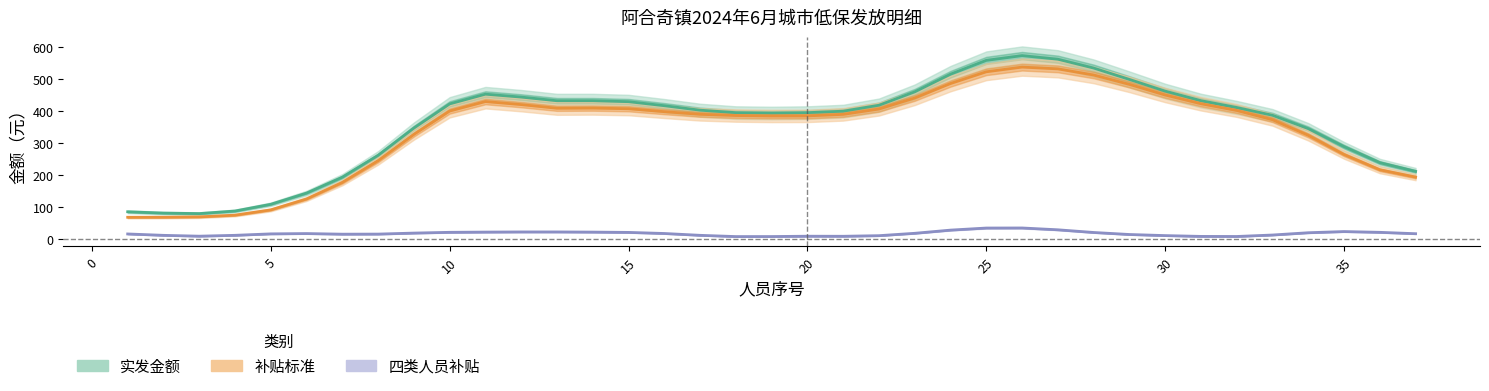

Which series has the largest total across all categories?

实发金额